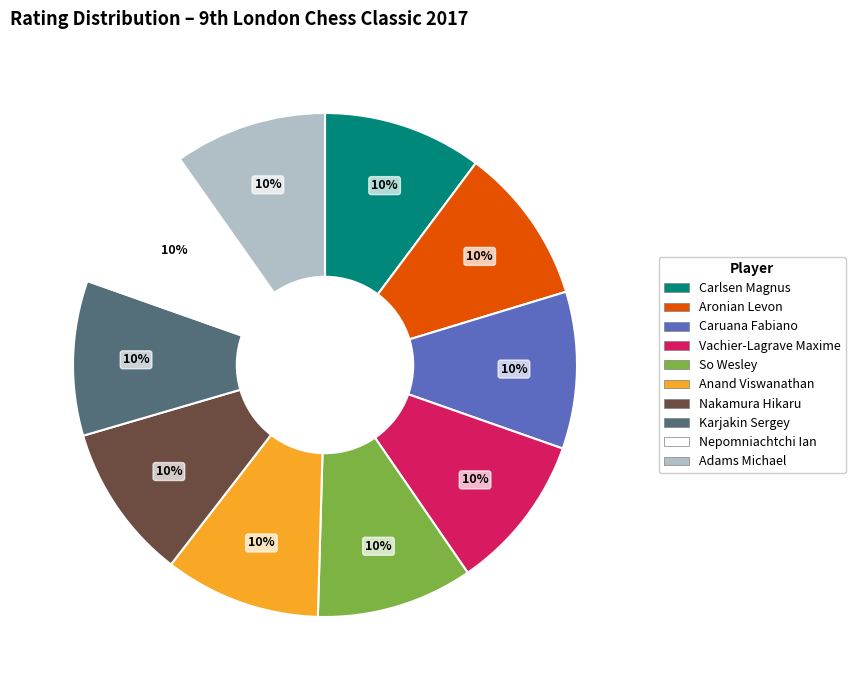

What percentage is the Nakamura Hikaru slice, to the nearest percent?

10%